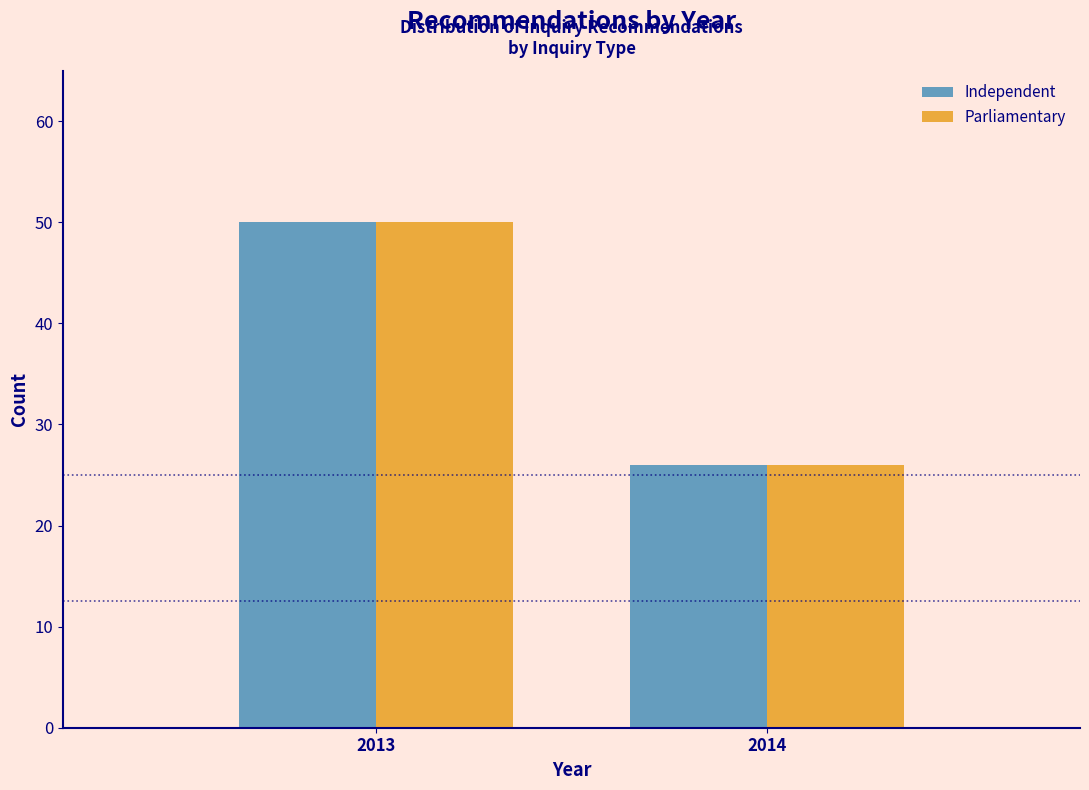

Reading right to left, what are all the values shown in this chart?

Independent: 2014=26	2013=50
Parliamentary: 2014=26	2013=50